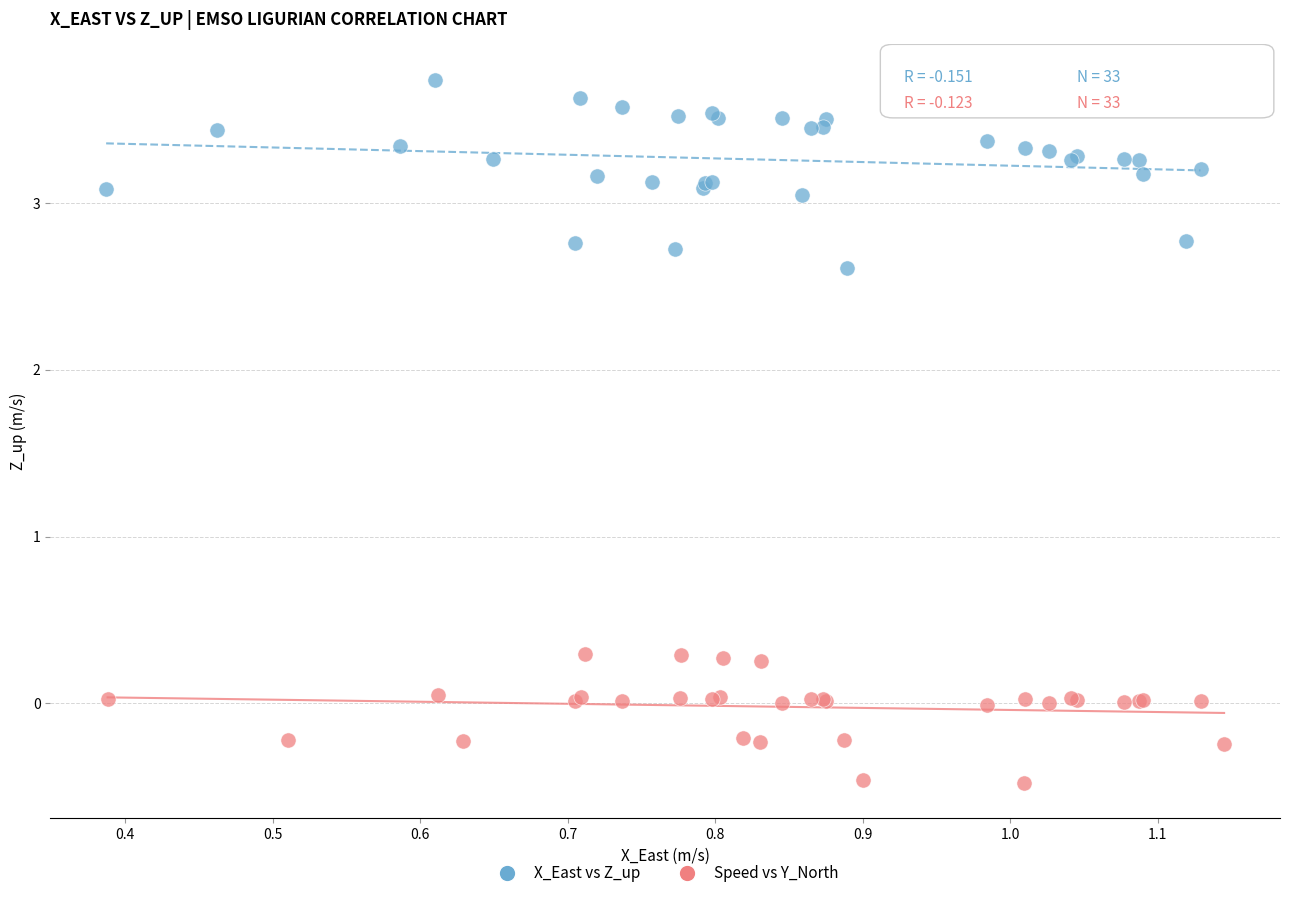

What are all the series names shown in the legend?

X_East vs Z_up, Speed vs Y_North